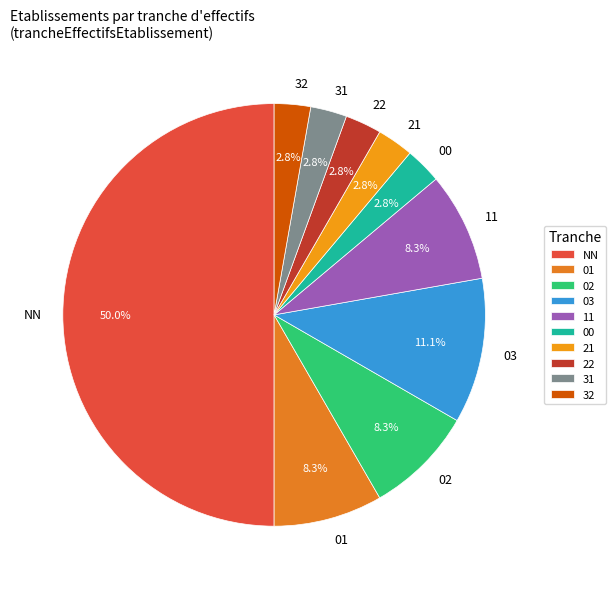

Which slice is the largest?

NN